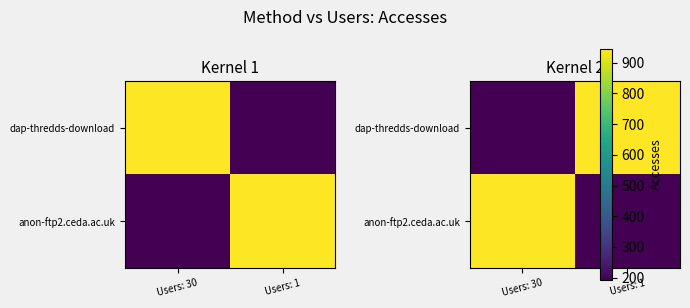

What is the difference between the highest and lowest values at Users: 1?

753